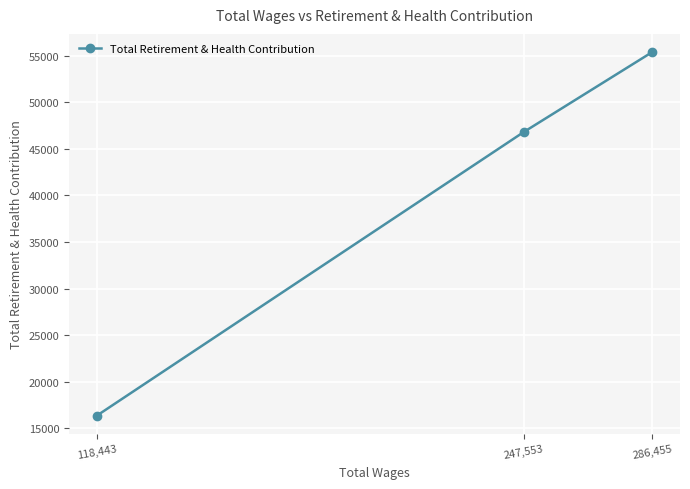

Reading left to right, extract all data points from this chart.

118,443=16353	247,553=46804	286,455=55398